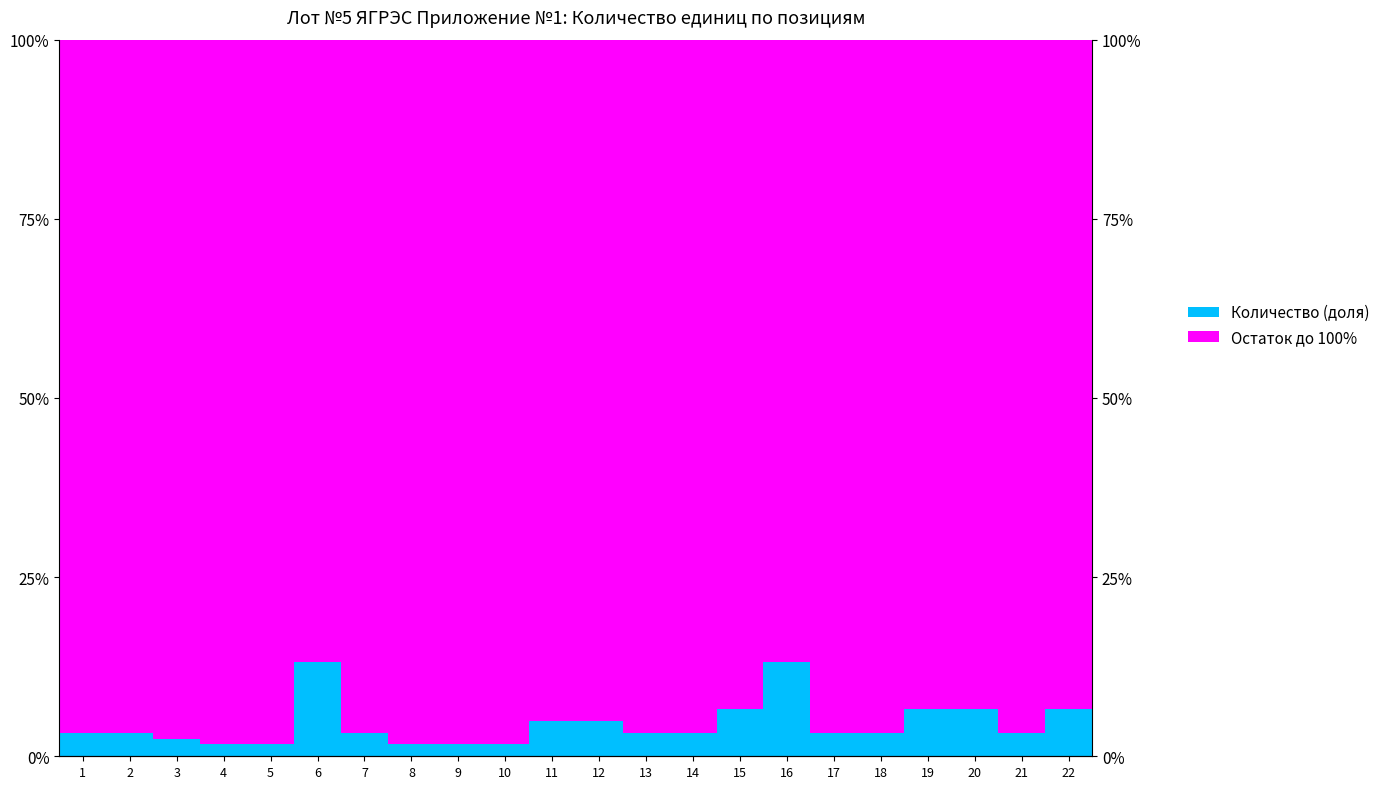

Reading right to left, transcribe all the data shown in this chart.

Количество (доля): 22=0.1	21=0.0	20=0.1	19=0.1	18=0.0	17=0.0	16=0.1	15=0.1	14=0.0	13=0.0	12=0.0	11=0.0	10=0.0	9=0.0	8=0.0	7=0.0	6=0.1	5=0.0	4=0.0	3=0.0	2=0.0	1=0.0
Остаток до 100%: 22=0.9	21=1.0	20=0.9	19=0.9	18=1.0	17=1.0	16=0.9	15=0.9	14=1.0	13=1.0	12=1.0	11=1.0	10=1.0	9=1.0	8=1.0	7=1.0	6=0.9	5=1.0	4=1.0	3=1.0	2=1.0	1=1.0